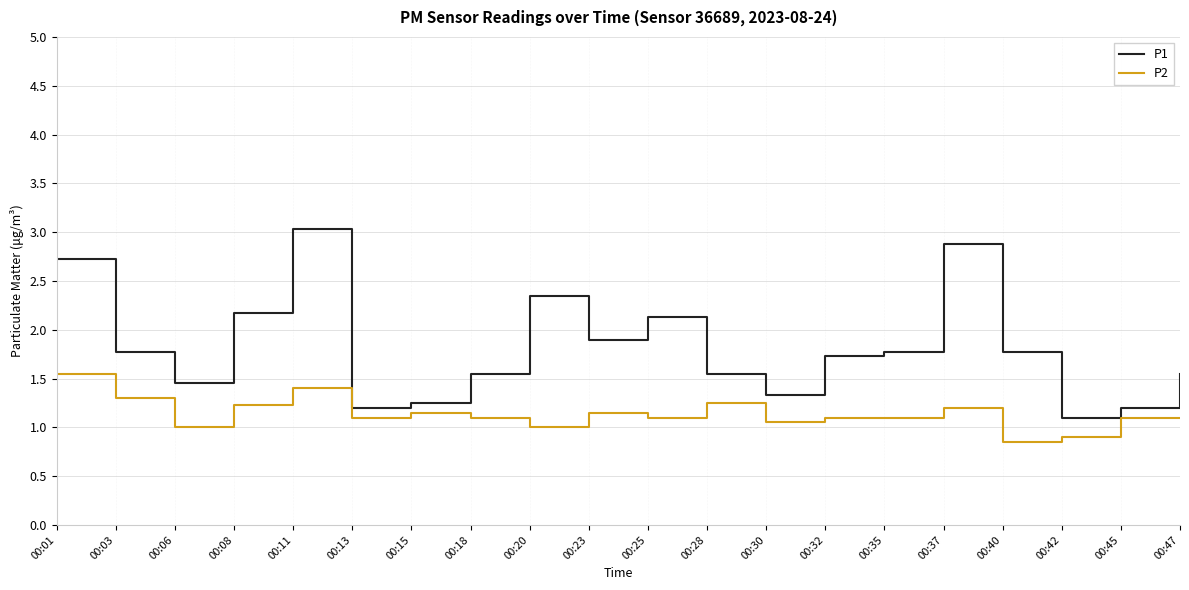

Between 00:03 and 00:47, which series saw the biggest shift?

P1